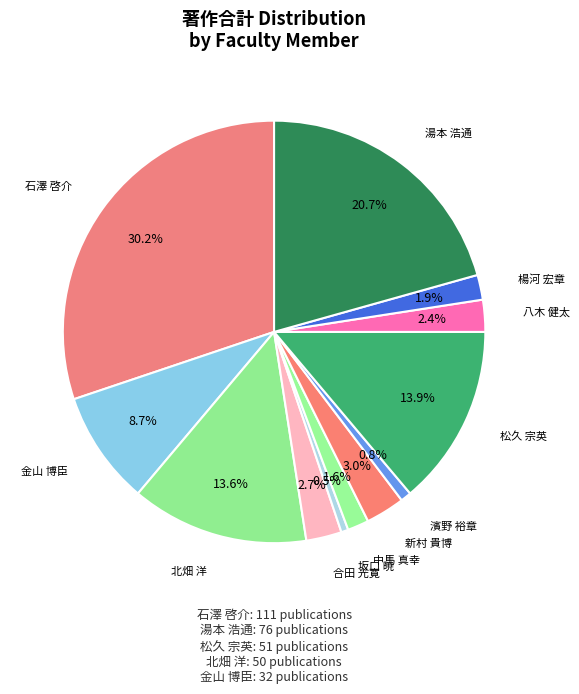

Count the number of slices in the pie.

12